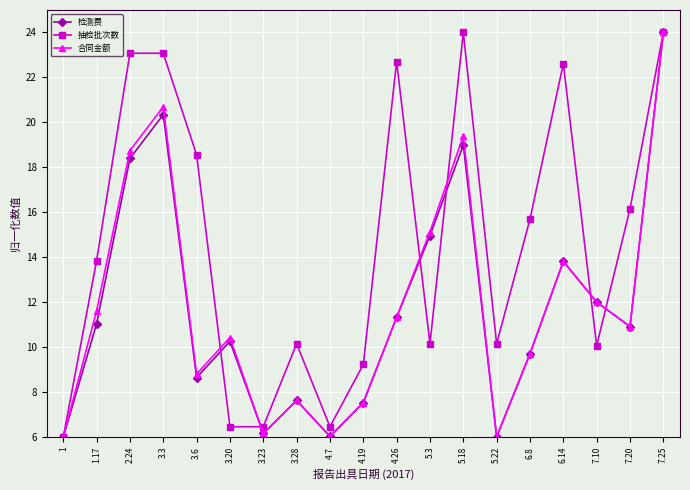

What is the maximum value for 抽检批次数?

24.0